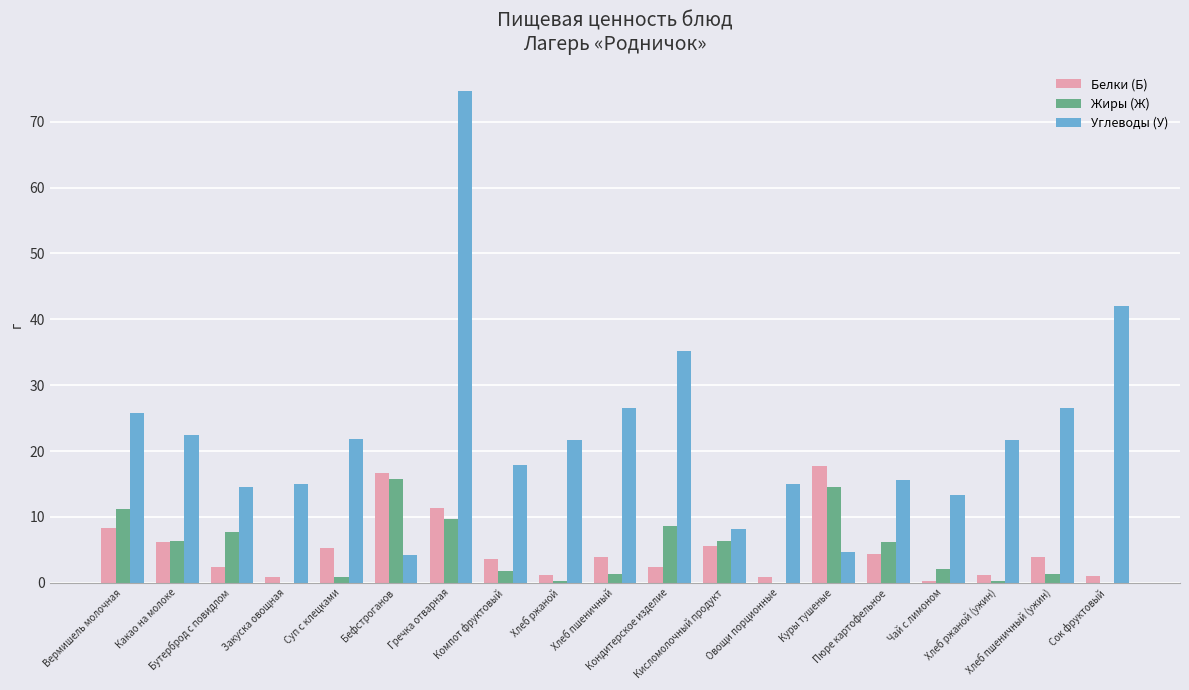

Which series has the largest total across all categories?

Углеводы (У)